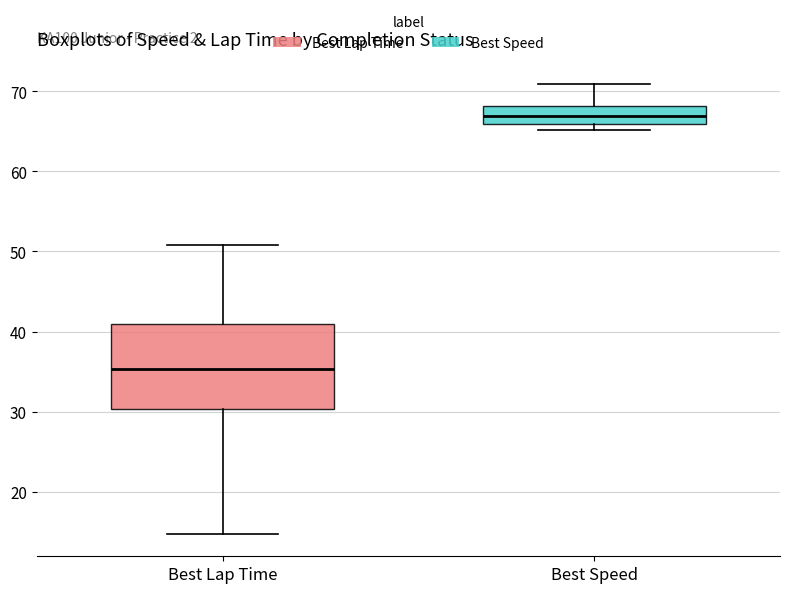

Reading left to right, read every box against the y-axis: the position of its median line, the range the box covers, and the ends of its whiskers. The values are not printed on the chart, so give them approximately, as read against the axis.

Best Lap Time: median 35, box 30 to 41, whiskers 15 to 51
Best Speed: median 67, box 66 to 68, whiskers 65 to 71